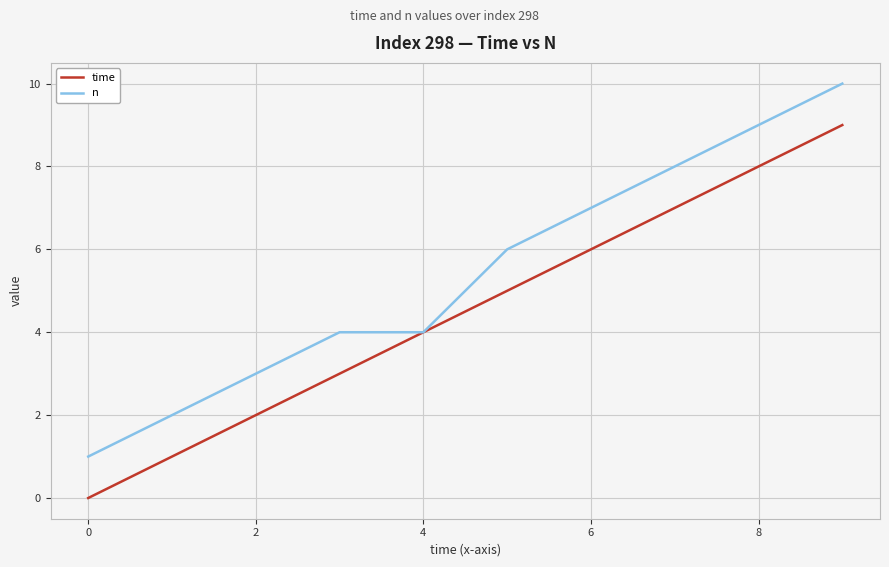

Which series has the largest total across all categories?

n